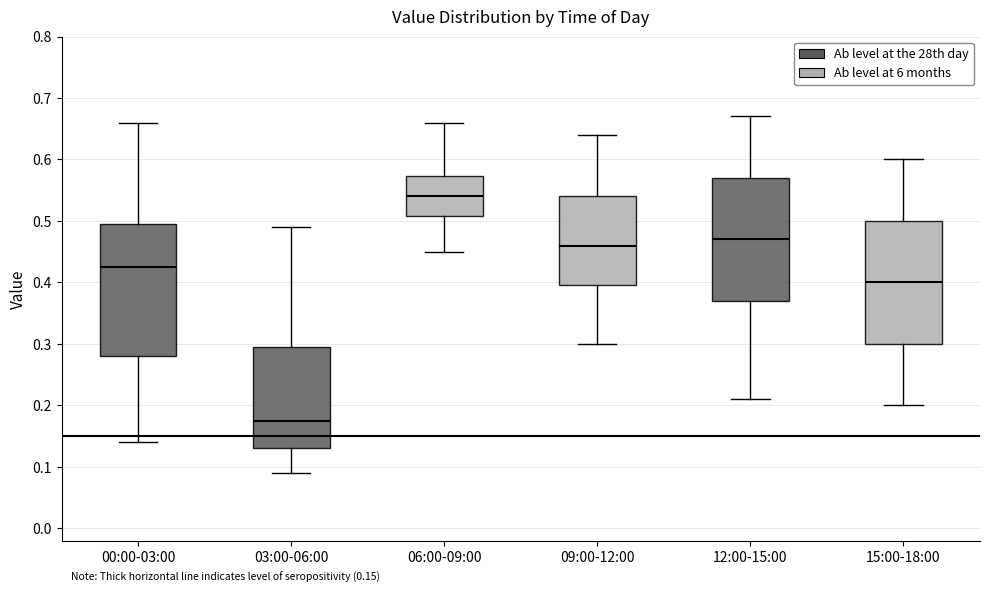

Which box has the highest median line?

06:00-09:00